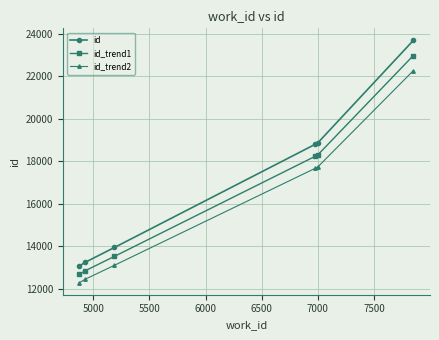

True or false: id and id_trend1 cross at least once.

False